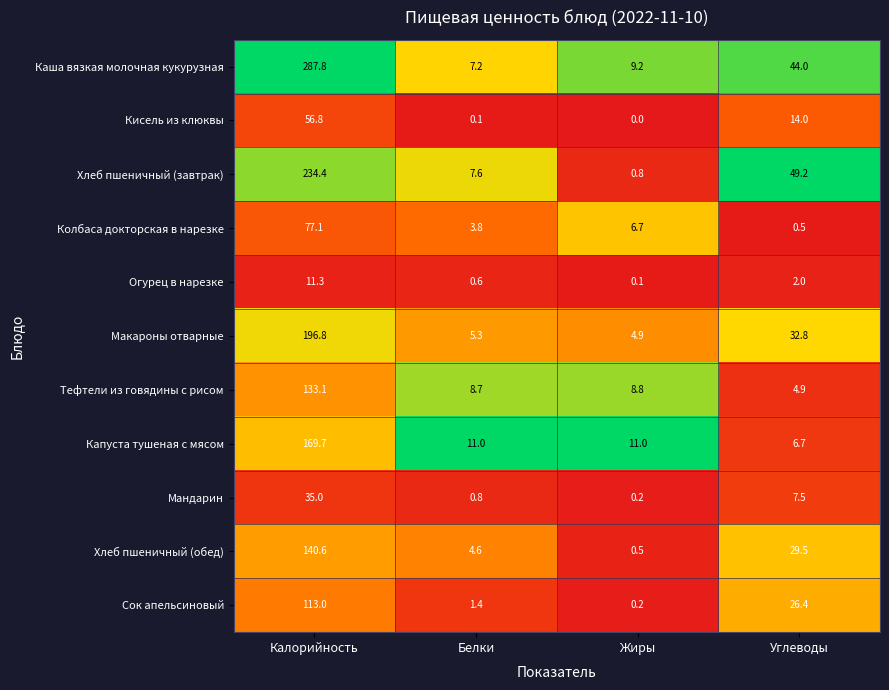

How many categories are shown in the chart?

4